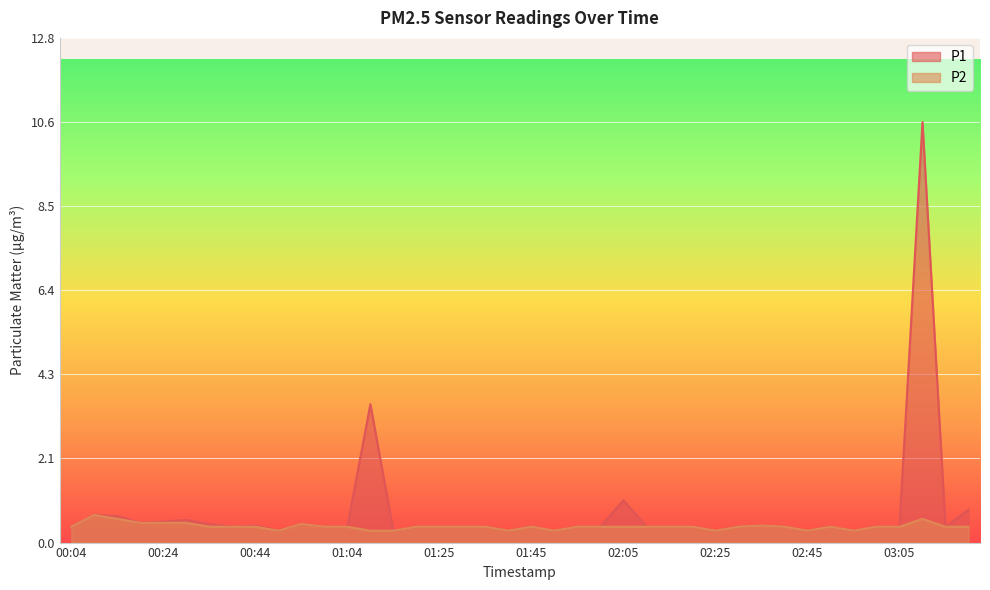

Where is the first local minimum for P1?

00:19